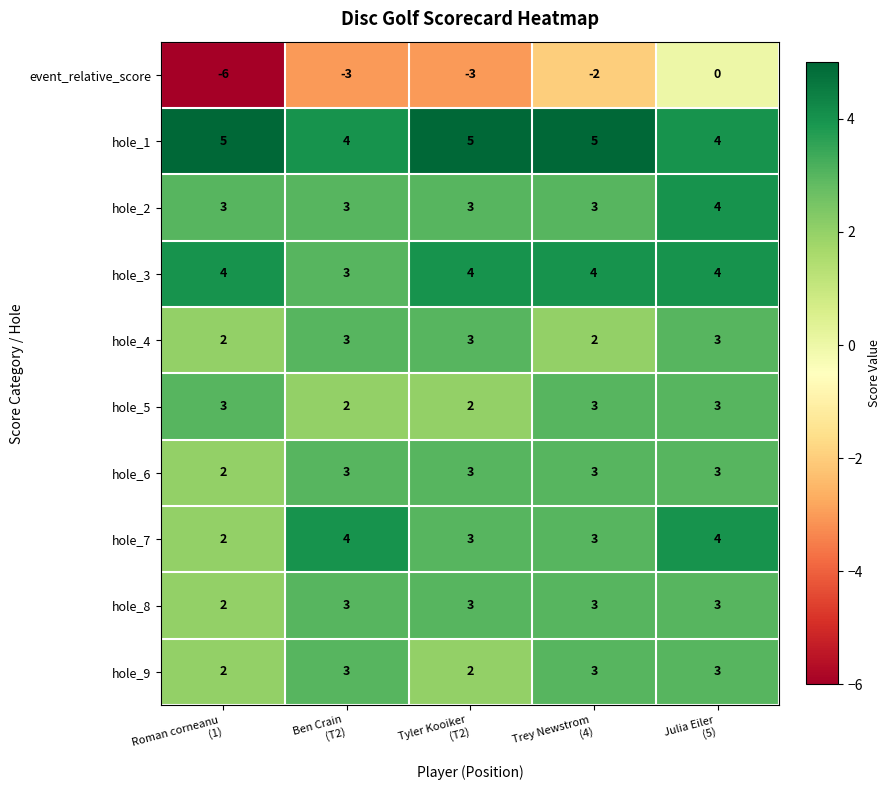

Which series has the largest total across all categories?

hole_1